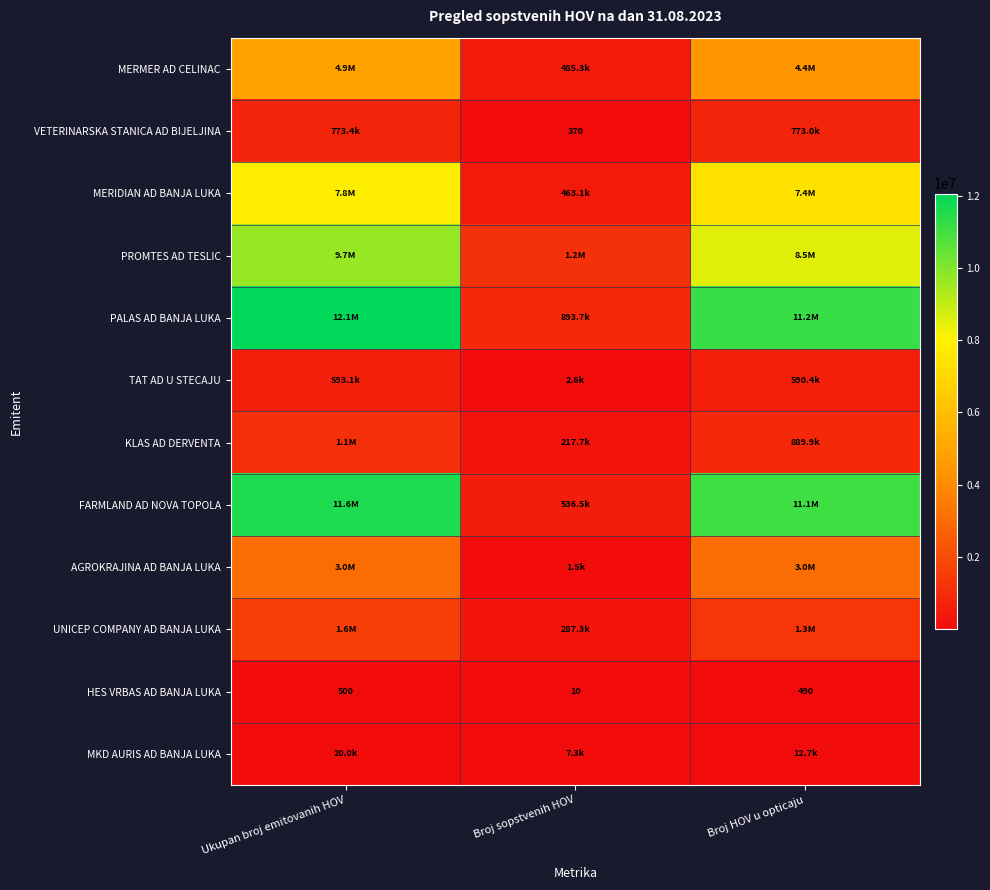

True or false: HES VRBAS AD BANJA LUKA has a value of 500 at Ukupan broj emitovanih HOV.

True